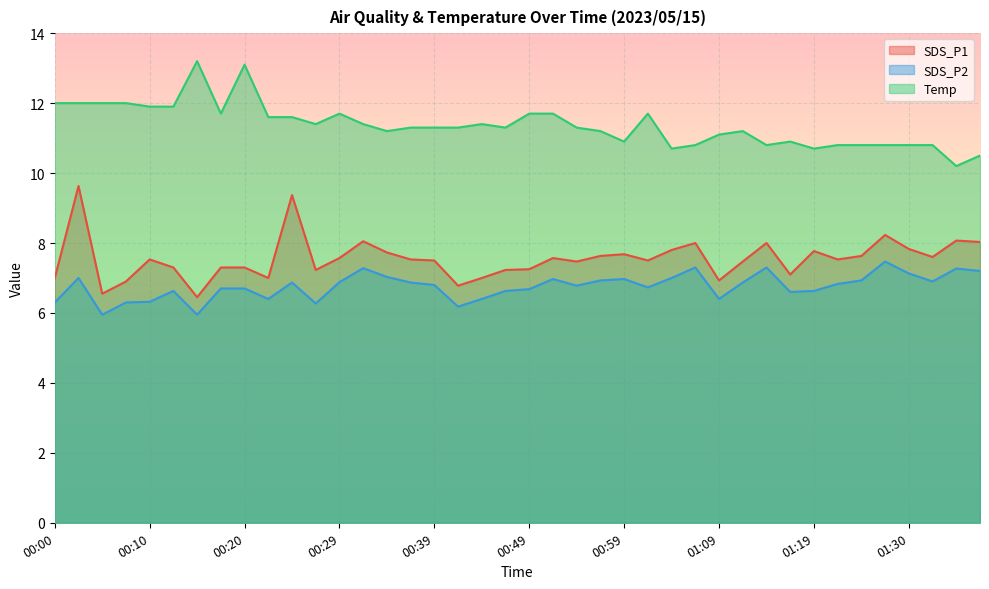

What is the sum of all SDS_P1 values?

302.0